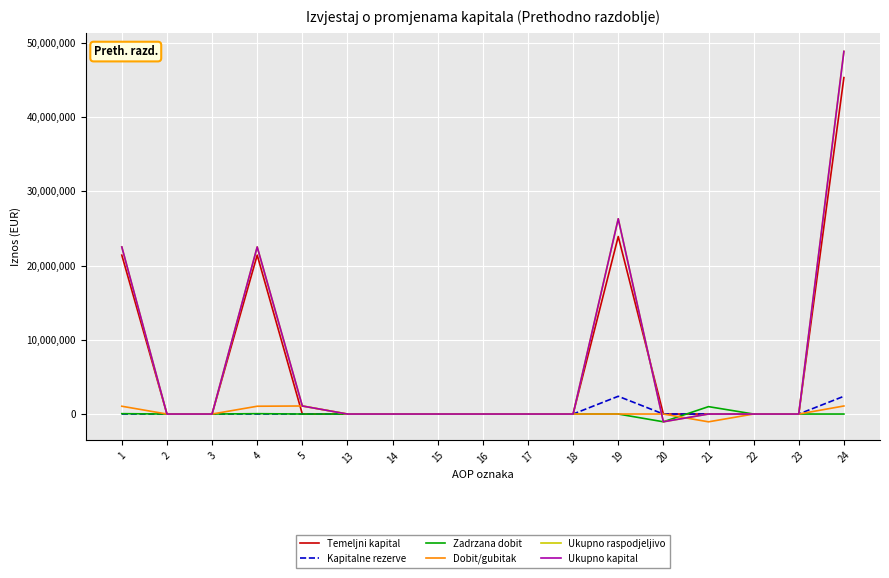

Where does the Ukupno kapital series first go above 0?

1